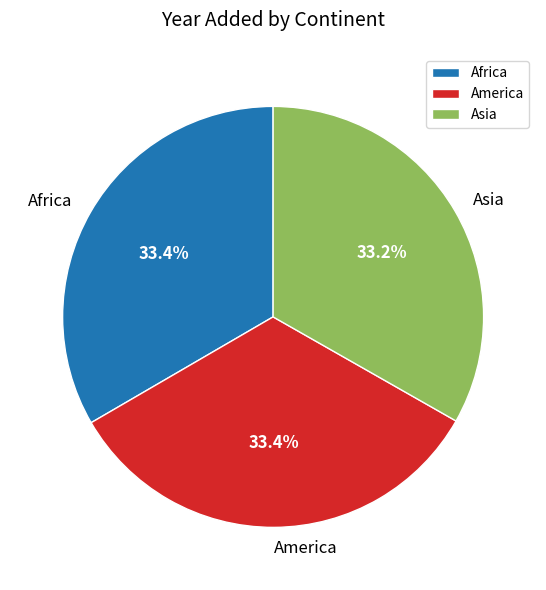

To the nearest percent, what is the combined percentage of Asia and Africa?

67%